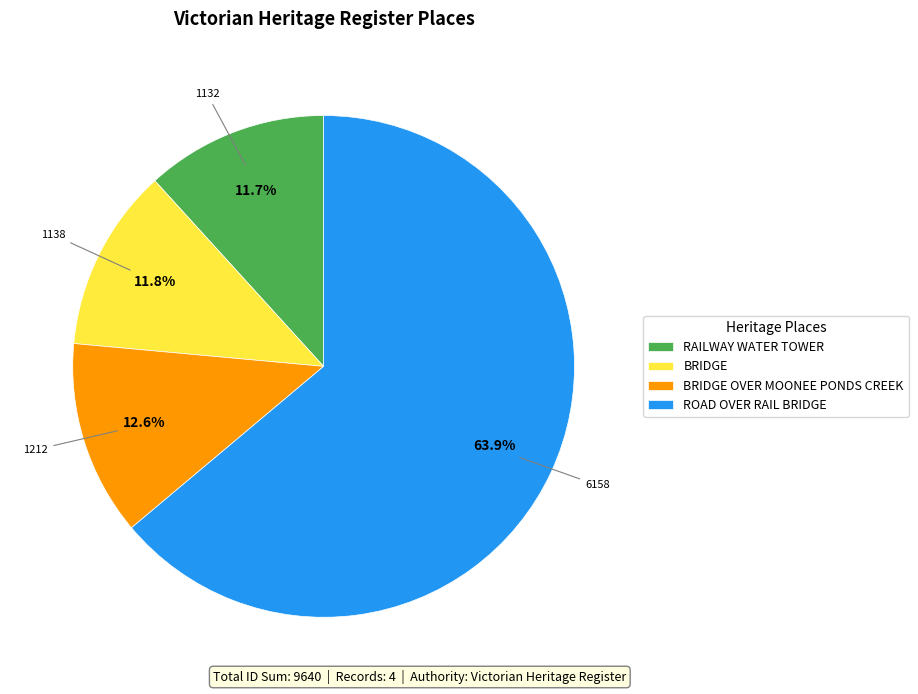

Between ROAD OVER RAIL BRIDGE and RAILWAY WATER TOWER, which is larger?

ROAD OVER RAIL BRIDGE